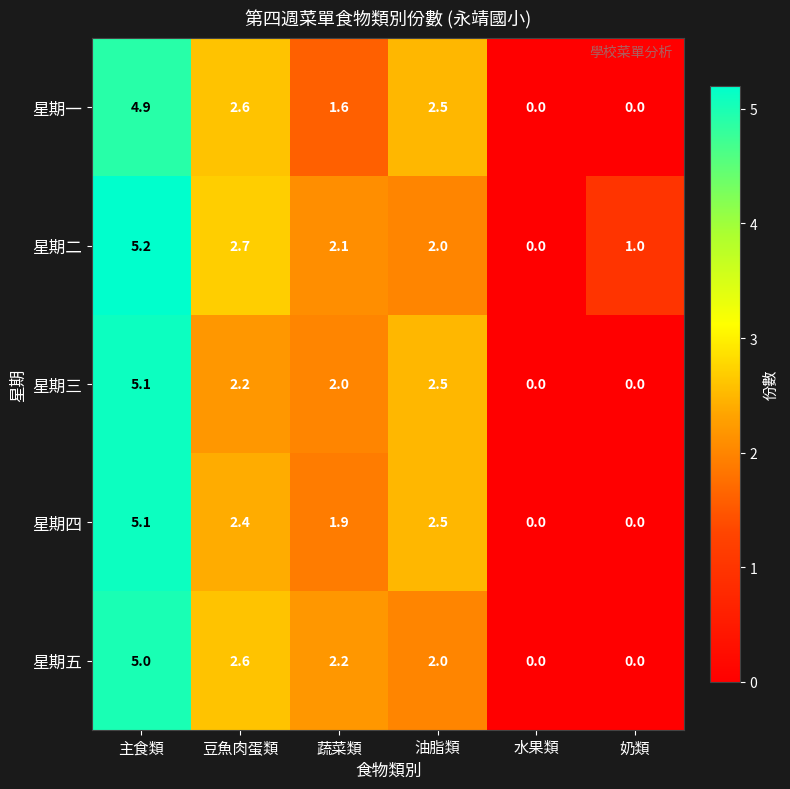

Is it true that 星期四 equals 3.3 at 豆魚肉蛋類?

False